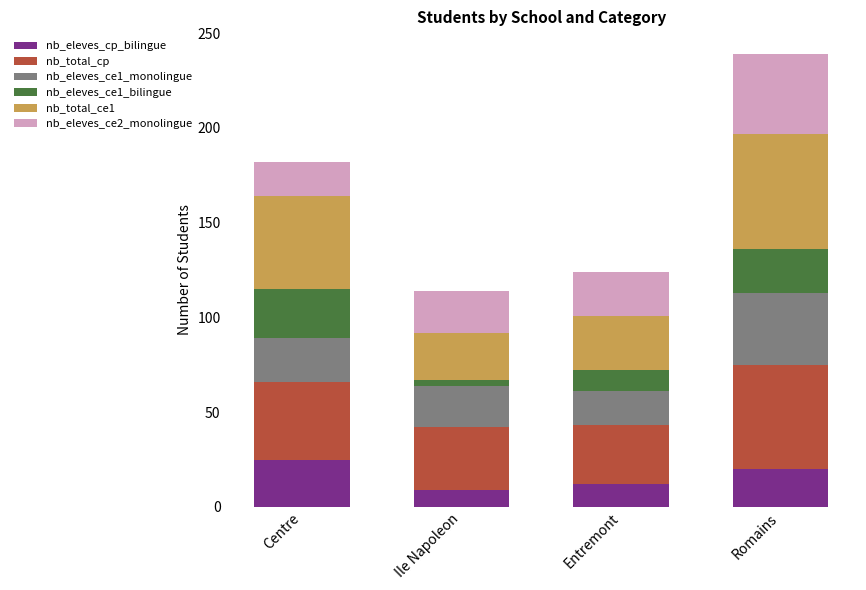

How many data points does each series have?

4